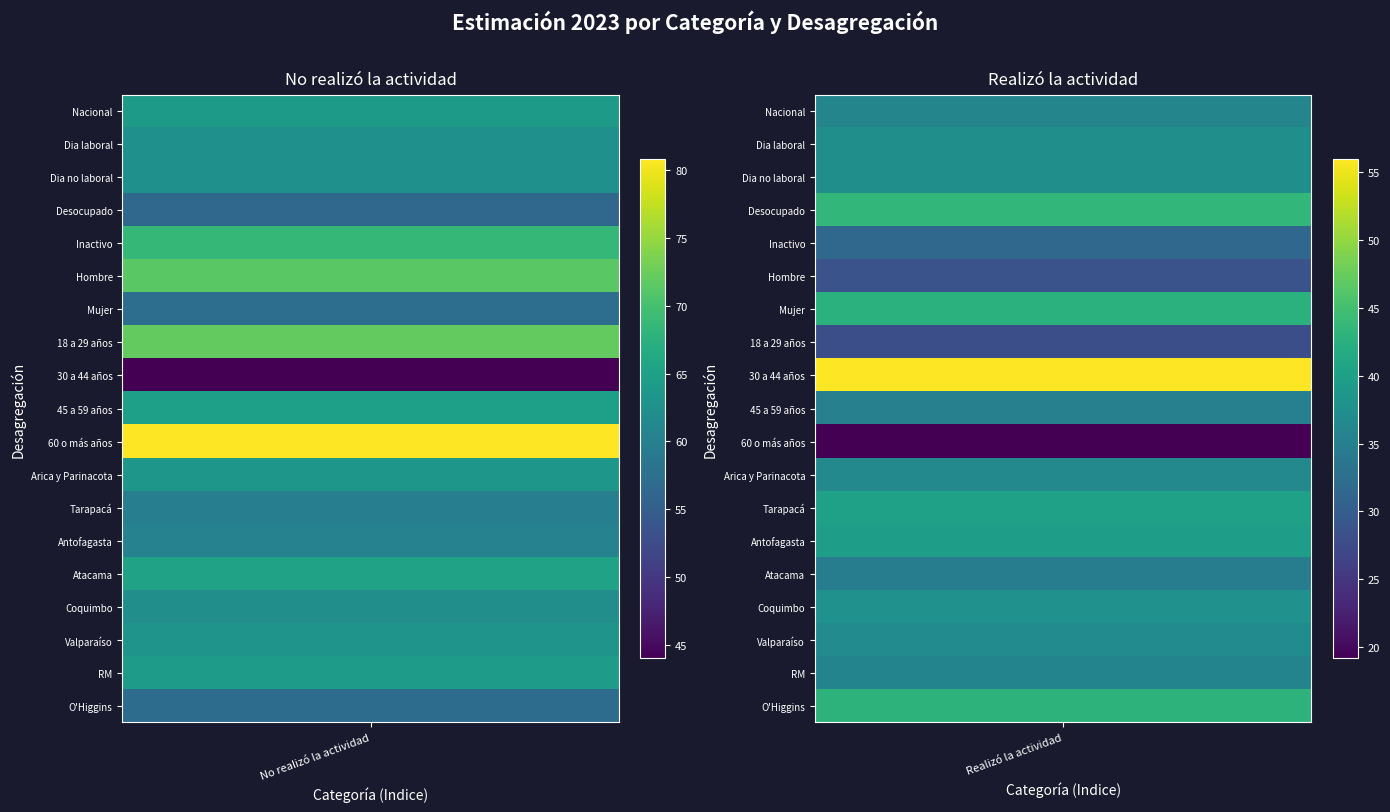

Reading left to right, transcribe all the data shown in this chart.

No realizó la actividad: 64.1	62.5	62.5	56.4	68.5	71.3	57.3	72.0	44.0	64.8	80.8	63.5	59.8	60.4	65.2	62.2	63.1	64.3	57.1
Realizó la actividad: 35.9	37.5	37.5	43.6	31.5	28.7	42.7	28.0	56.0	35.2	19.2	36.5	40.2	39.6	34.8	37.8	36.9	35.7	42.9